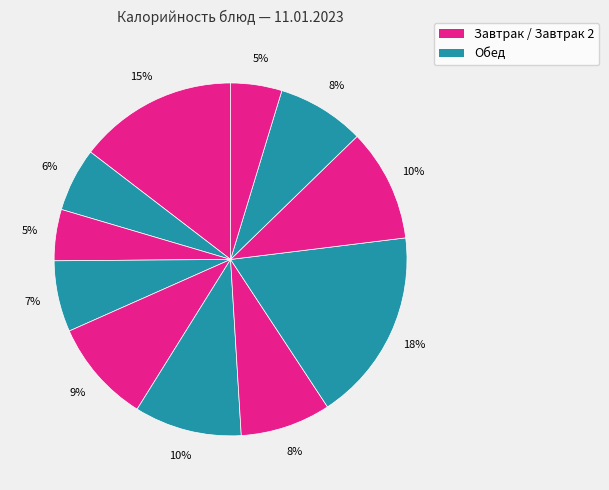

How many slices are in this pie chart?

11